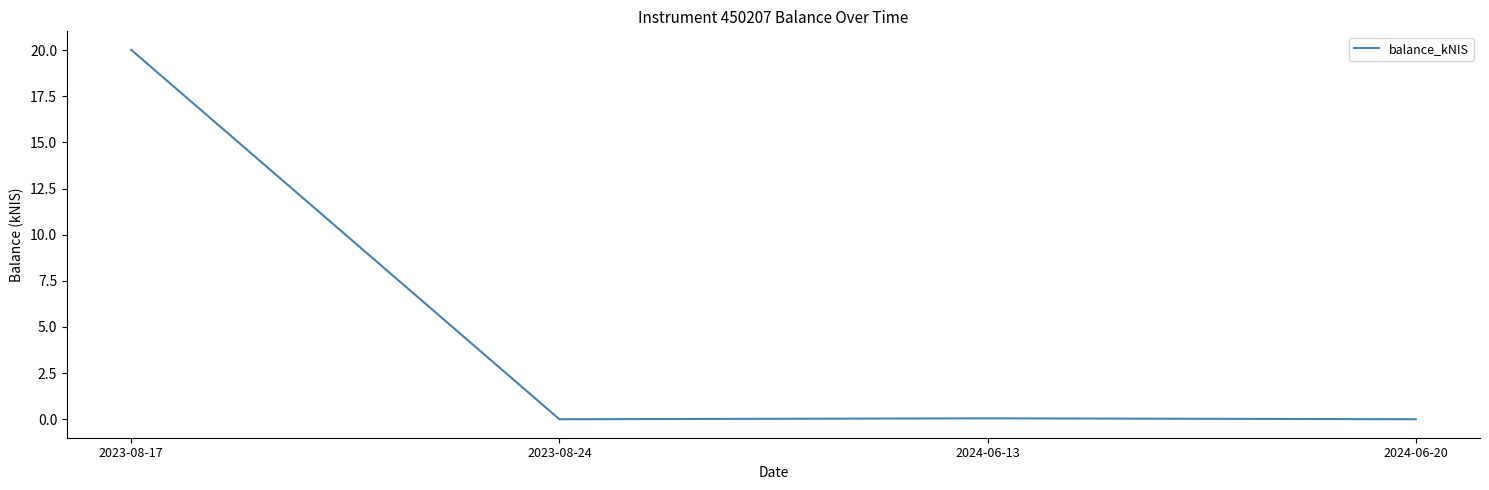

How many categories are shown in the chart?

4